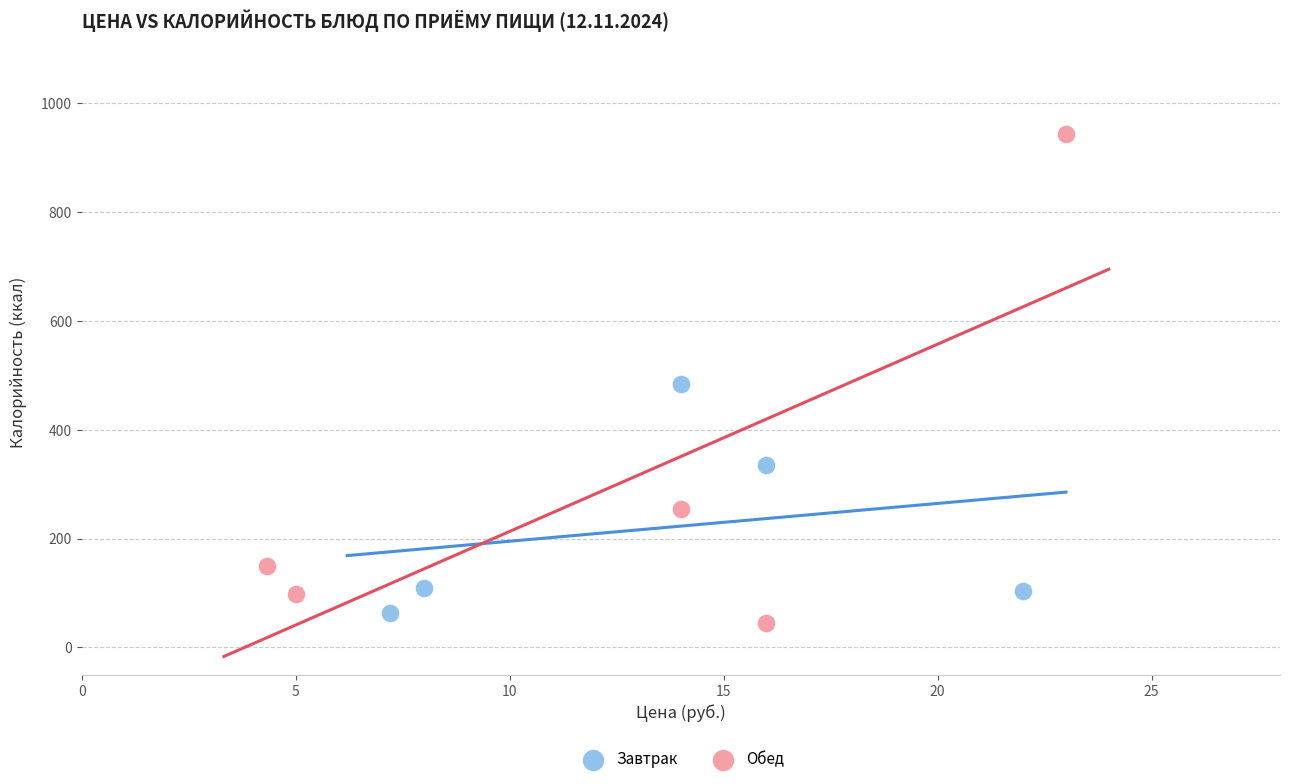

Which series has the widest spread of Y values?

Обед